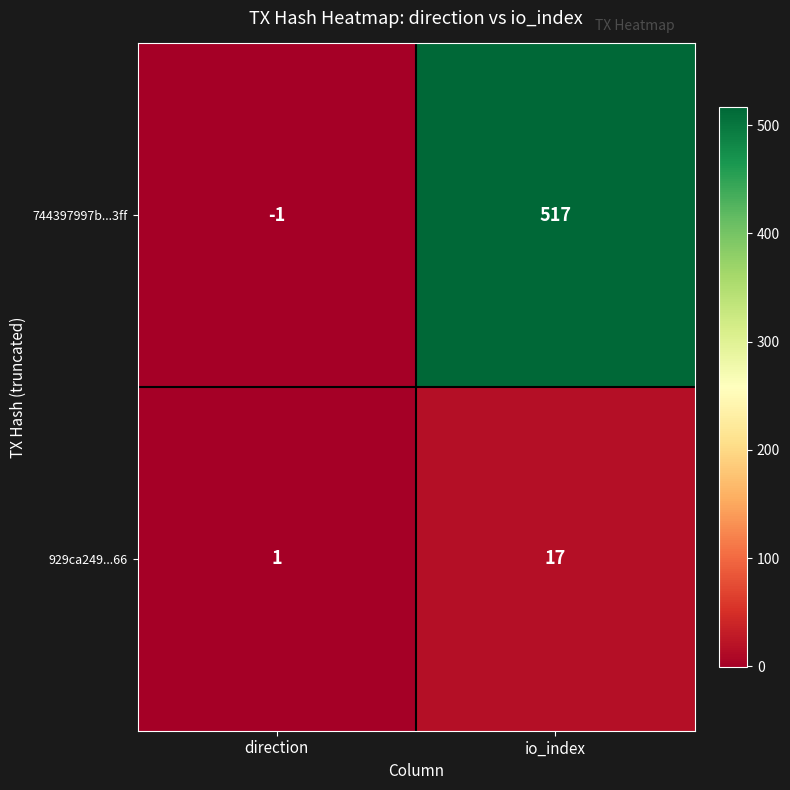

Read the 744397997b...3ff value at io_index, to the nearest 100.

500